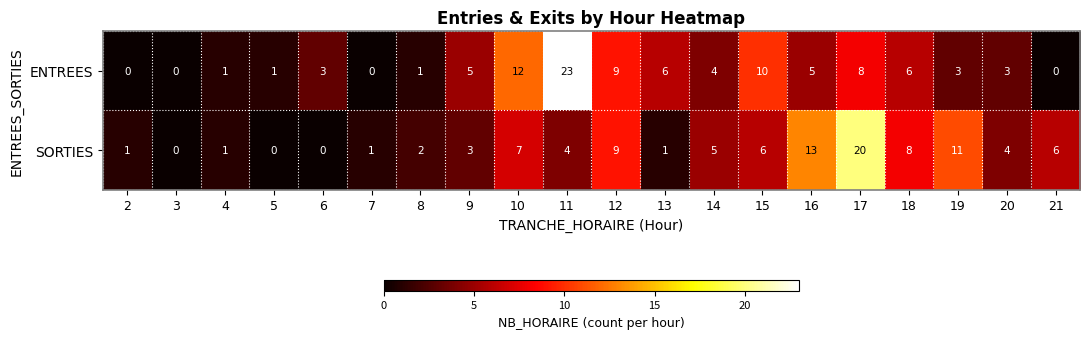

At which category is the sum across all series the highest?

17